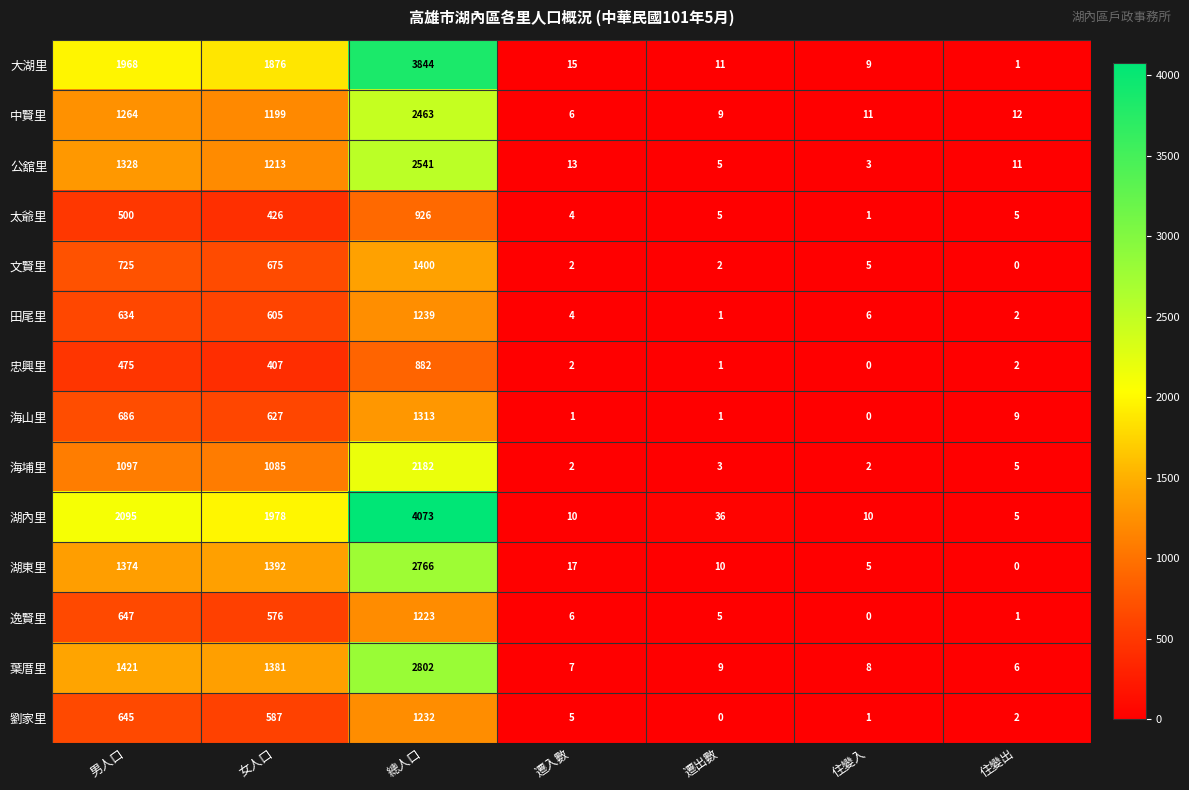

At which label does 葉厝里 reach its peak?

總人口